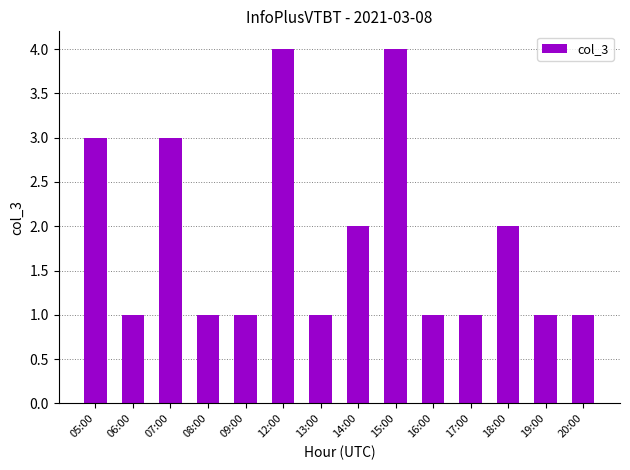

The chart shows a value of 2 at 17:00. True or false?

False